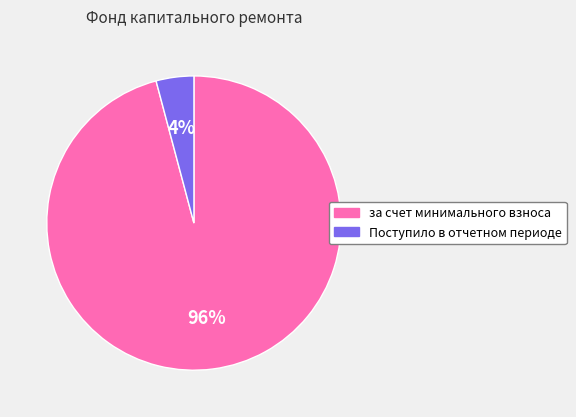

Which category has the smallest portion of the pie?

Поступило в отчетном периоде